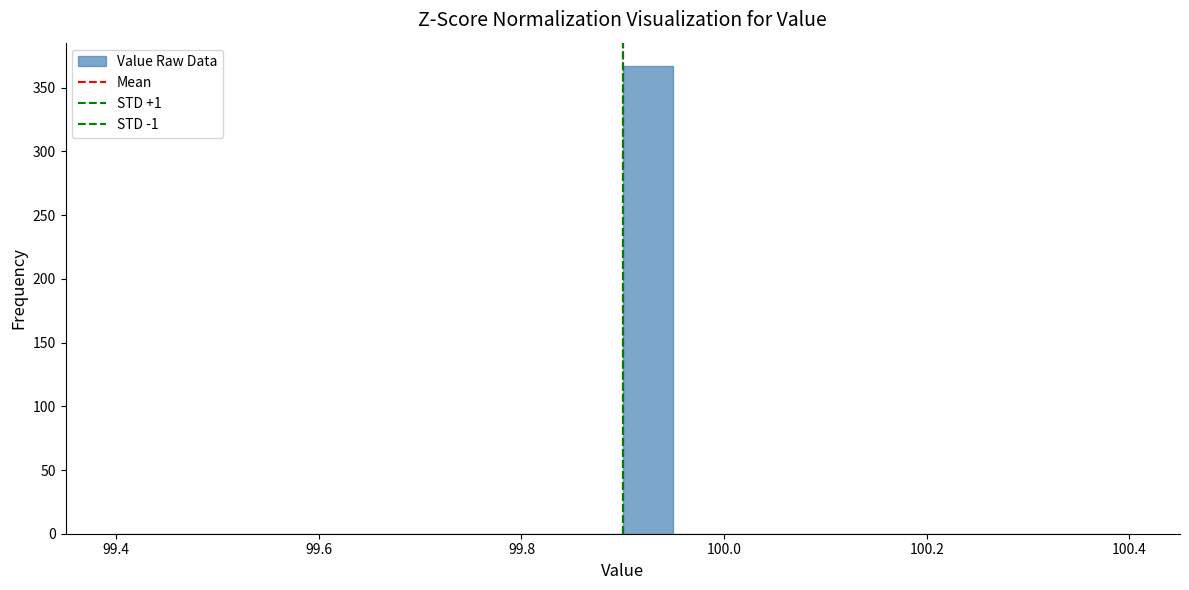

Around what value on the x-axis is the tallest bar? Give the approximate position of its centre, as read against the axis.

99.92